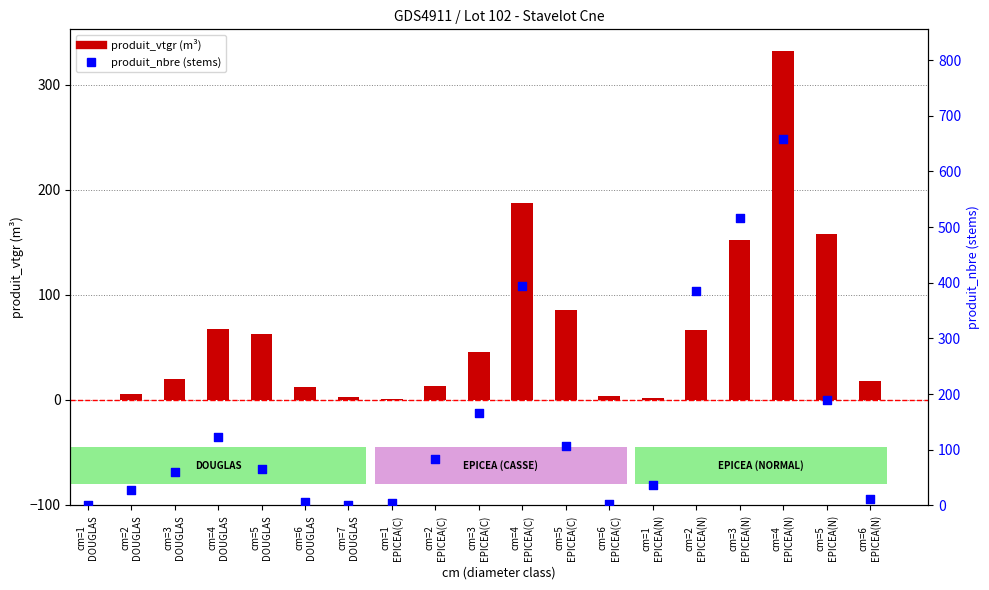

Which series contains the lowest Y value?

produit_vtgr (m³)